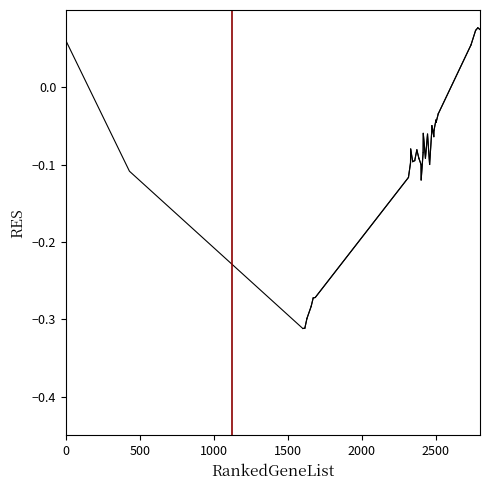

What is the difference between the maximum and minimum values?

0.4